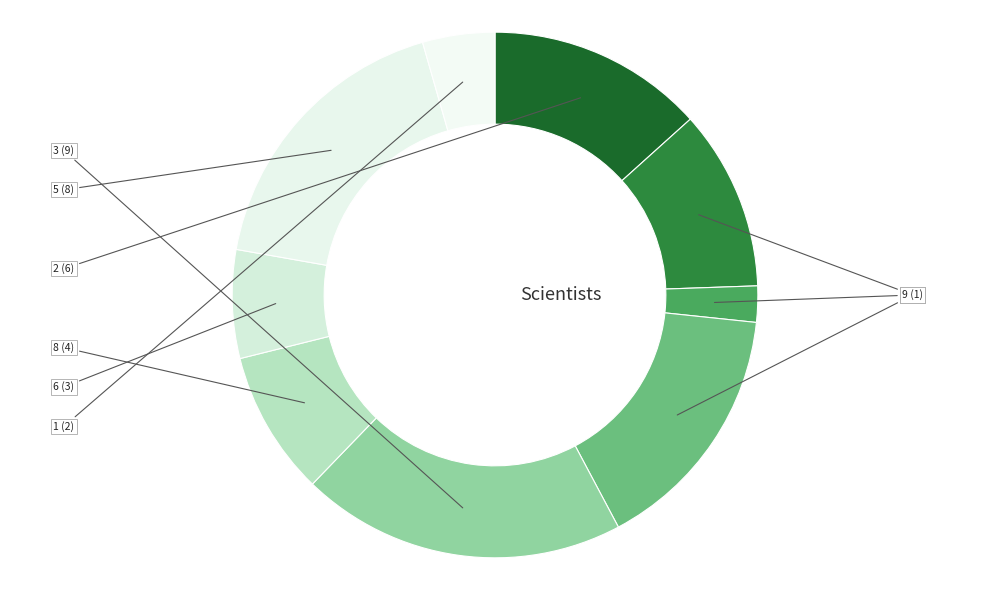

Does 6 account for over 50% of the chart?

No